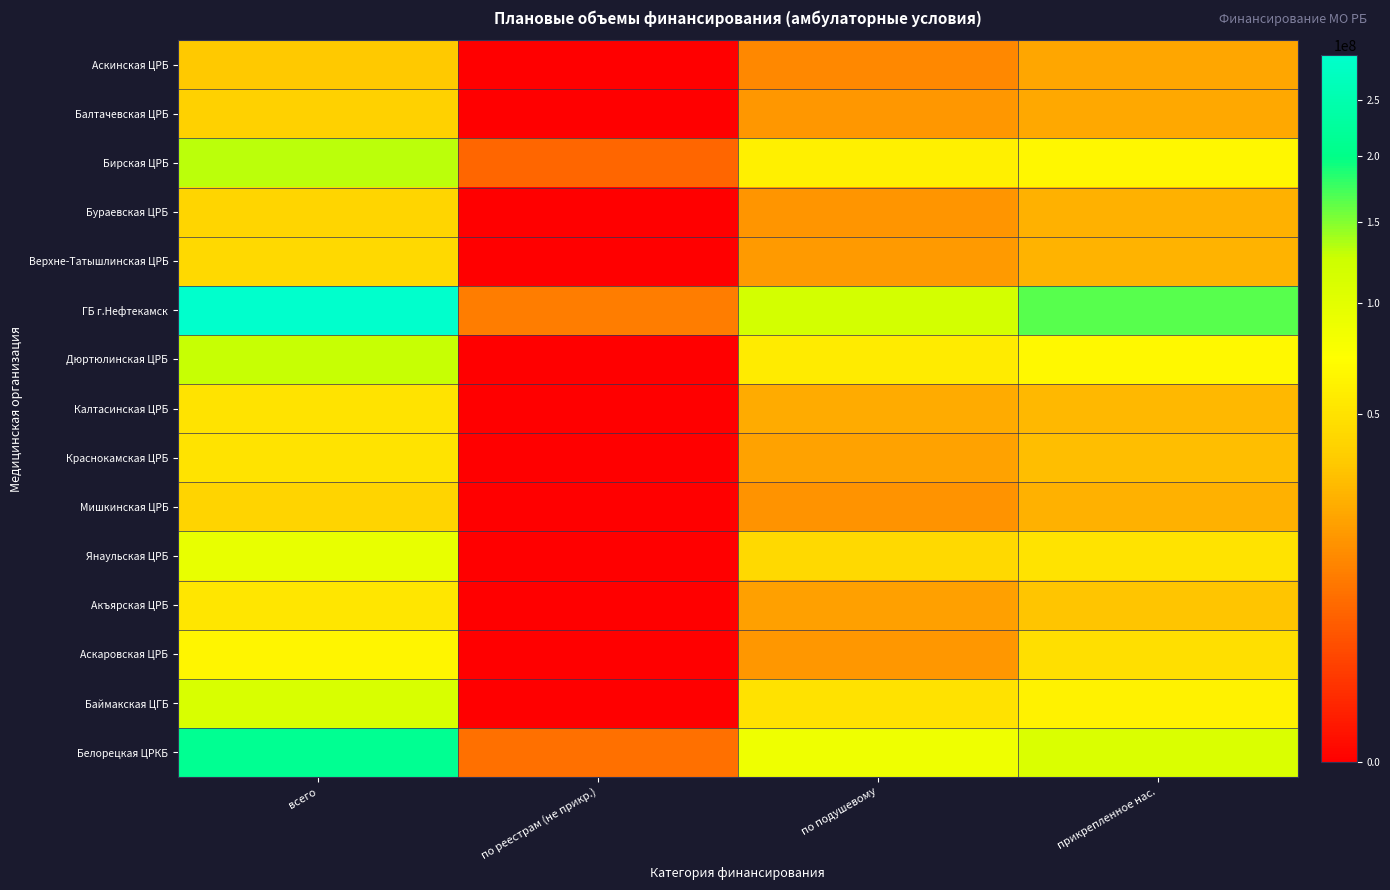

Reading left to right, extract all data points from this chart.

Аскинская ЦРБ: всего=34415142	по реестрам (не прикр.)=0	по подушевому=12958410	прикрепленное нас.=21456732
Балтачевская ЦРБ: всего=38965191	по реестрам (не прикр.)=0	по подушевому=16899671	прикрепленное нас.=22065520
Бирская ЦРБ: всего=132126202	по реестрам (не прикр.)=6465205	по подушевому=59879609	прикрепленное нас.=65781388
Бураевская ЦРБ: всего=40982028	по реестрам (не прикр.)=0	по подушевому=16140729	прикрепленное нас.=24841299
Верхне-Татышлинская ЦРБ: всего=44038723	по реестрам (не прикр.)=0	по подушевому=18028188	прикрепленное нас.=26010535
ГБ г.Нефтекамск: всего=294545680	по реестрам (не прикр.)=10671502	по подушевому=117316479	прикрепленное нас.=166557699
Дюртюлинская ЦРБ: всего=128110341	по реестрам (не прикр.)=0	по подушевому=56862508	прикрепленное нас.=66882473
Калтасинская ЦРБ: всего=50741365	по реестрам (не прикр.)=0	по подушевому=23289414	прикрепленное нас.=27451951
Краснокамская ЦРБ: всего=50467689	по реестрам (не прикр.)=0	по подушевому=20323326	прикрепленное нас.=30144363
Мишкинская ЦРБ: всего=40605374	по реестрам (не прикр.)=0	по подушевому=15617827	прикрепленное нас.=24987547
Янаульская ЦРБ: всего=94368158	по реестрам (не прикр.)=0	по подушевому=43848253	прикрепленное нас.=50519905
Акъярская ЦРБ: всего=52092385	по реестрам (не прикр.)=0	по подушевому=19385978	прикрепленное нас.=32706407
Аскаровская ЦРБ: всего=64477087	по реестрам (не прикр.)=0	по подушевому=17025672	прикрепленное нас.=47451415
Баймакская ЦГБ: всего=110807044	по реестрам (не прикр.)=0	по подушевому=49080441	прикрепленное нас.=61726603
Белорецкая ЦРКБ: всего=211602583	по реестрам (не прикр.)=8104340	по подушевому=87613544	прикрепленное нас.=109641251